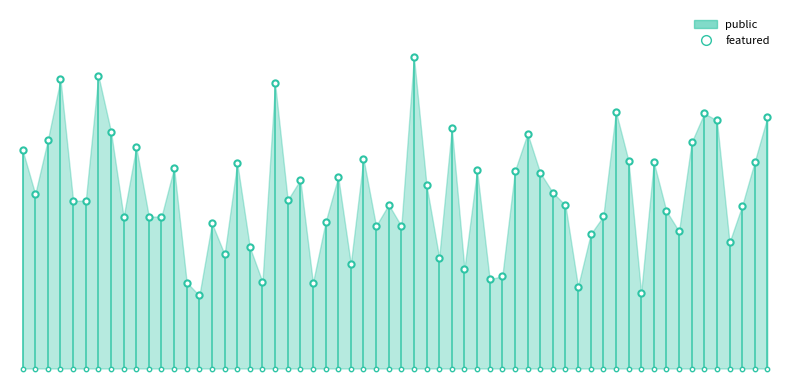

Is the value of public at 26457 greater than the value of featured at 26457?

Yes